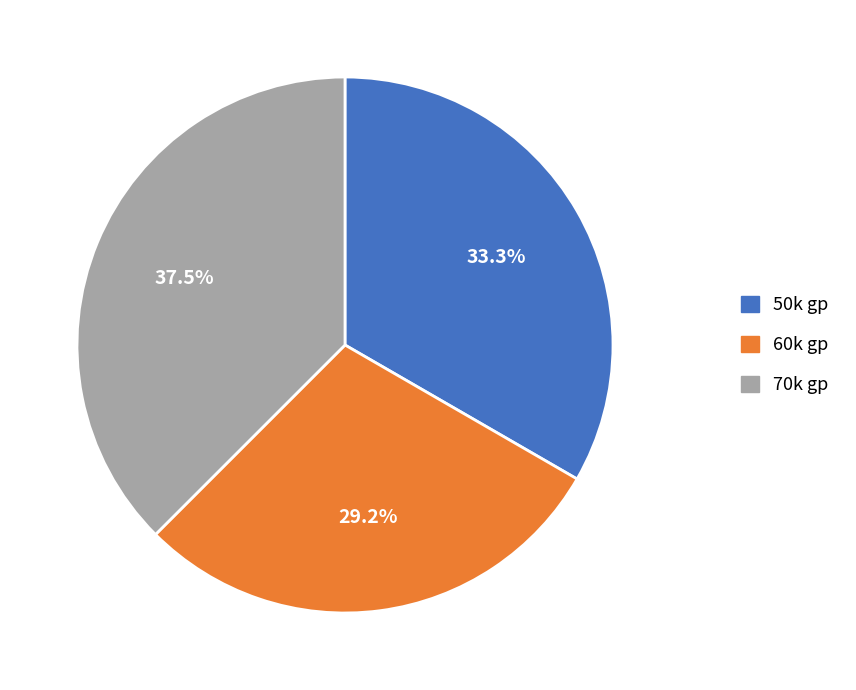

Does any single category account for the majority?

No